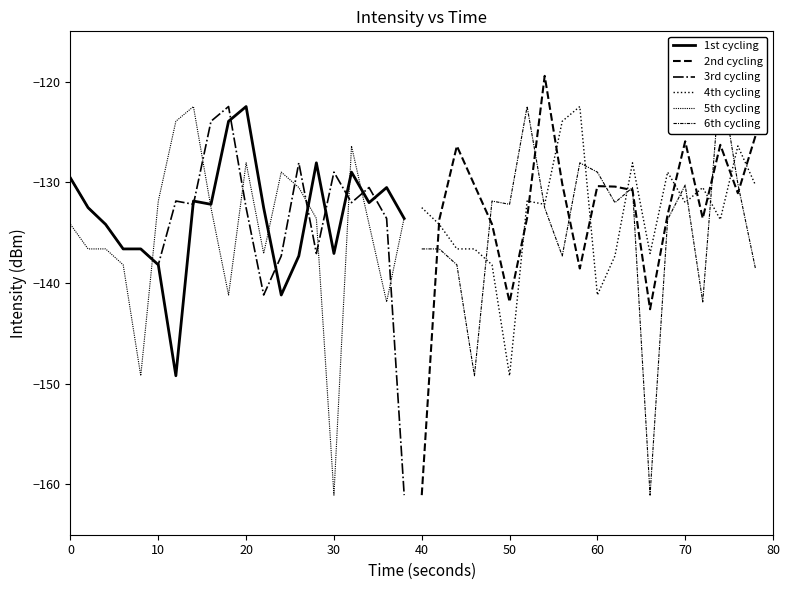

Does the chart have visible grid lines?

No